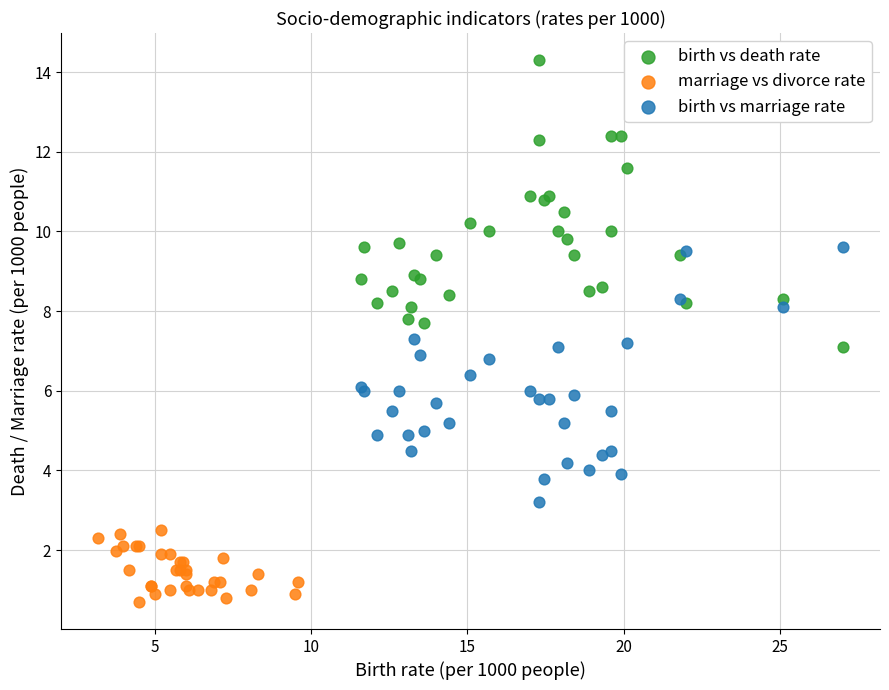

Which series contains the lowest Y value?

marriage vs divorce rate